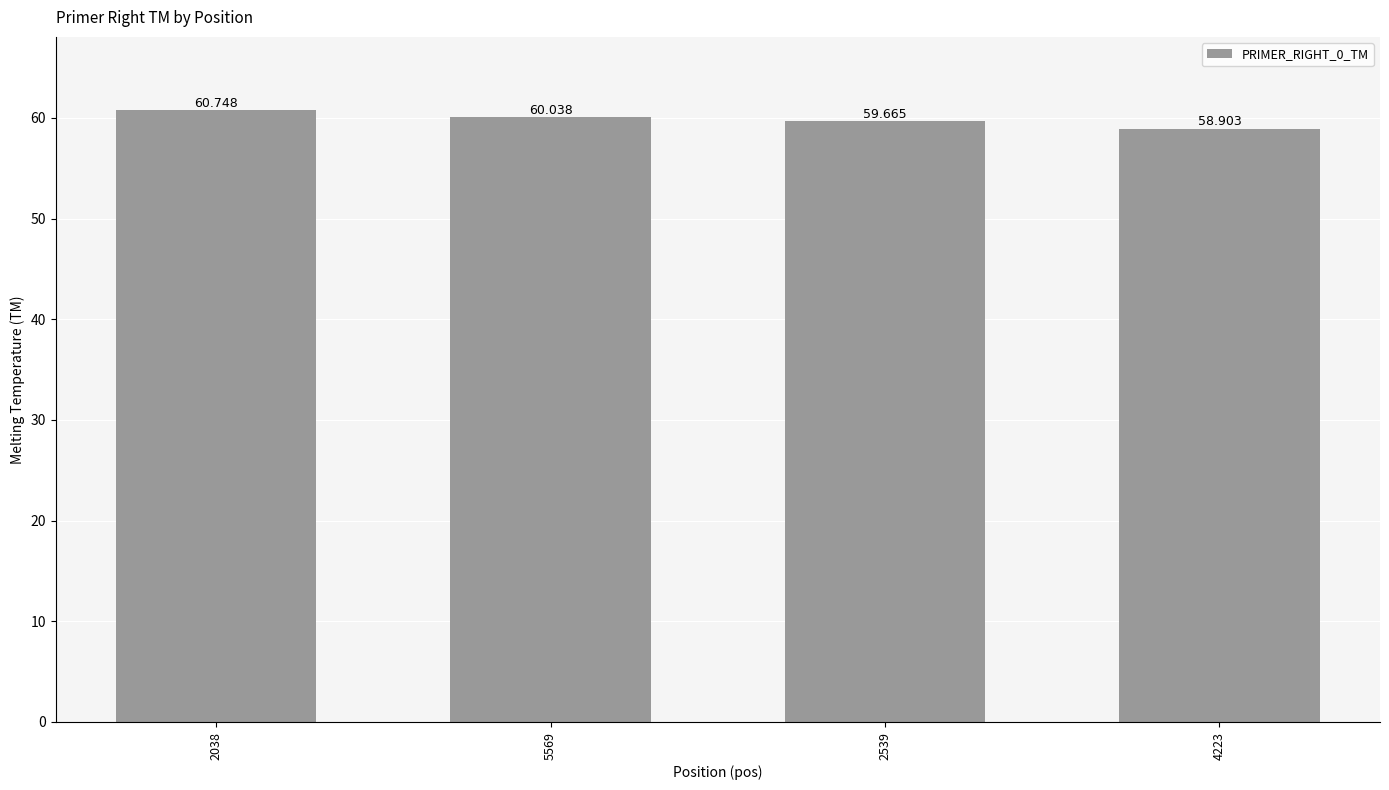

Where is the data nearest to the value 59?

4223